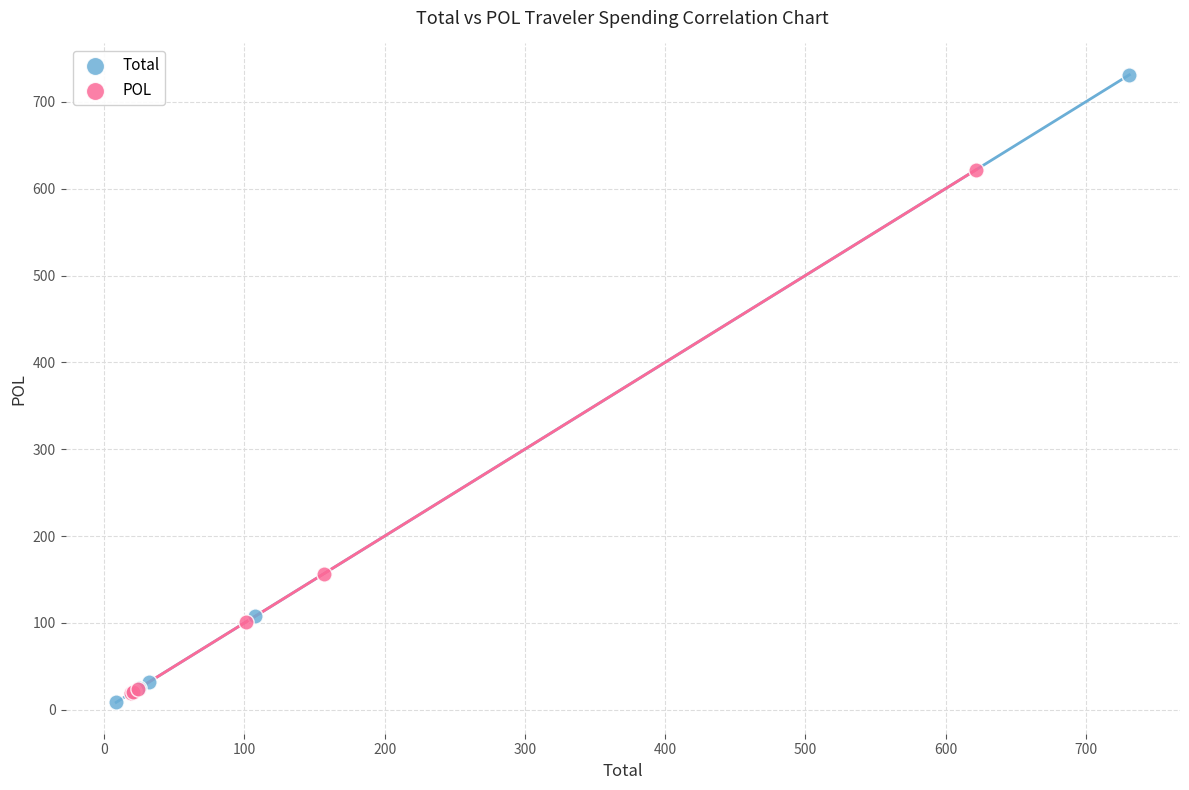

Which series reaches the maximum Y coordinate?

Total